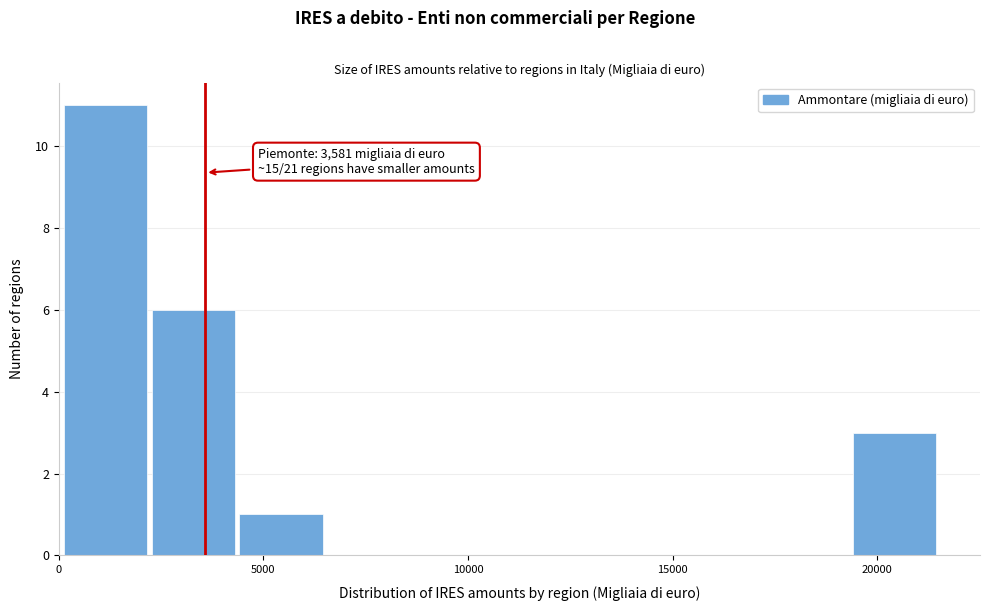

Which range on the x-axis has the tallest bar?

0 to 2500